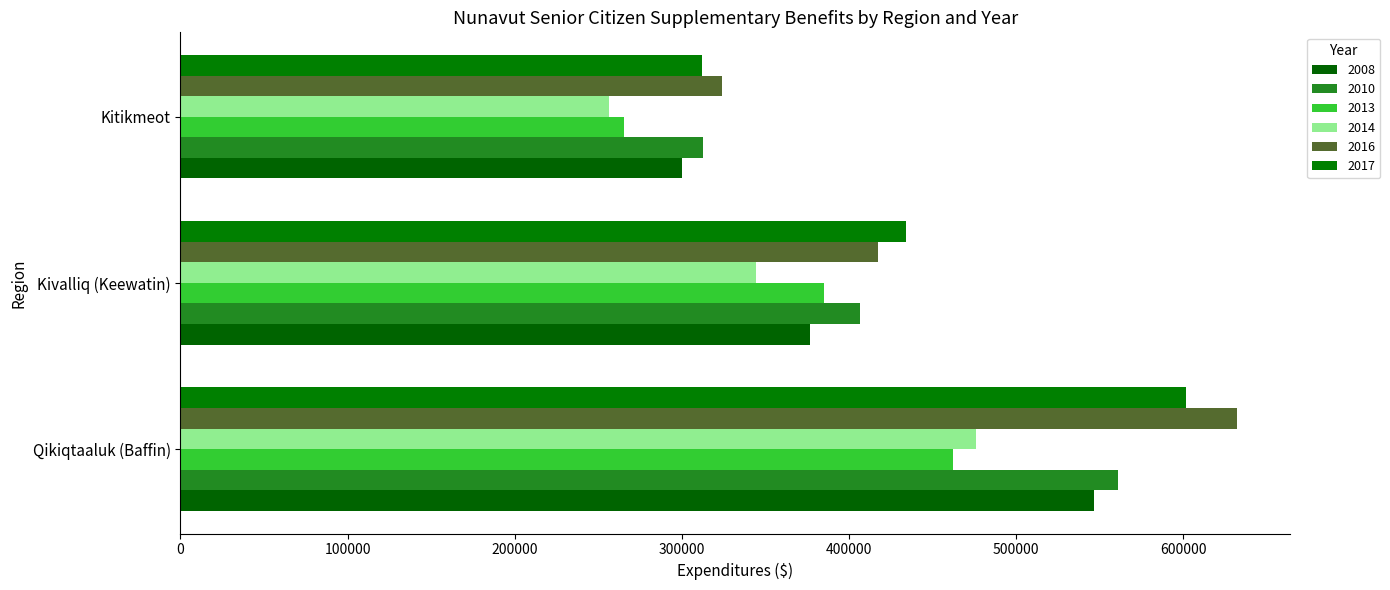

Where is 2008 nearest to the value 423375?

Kivalliq (Keewatin)